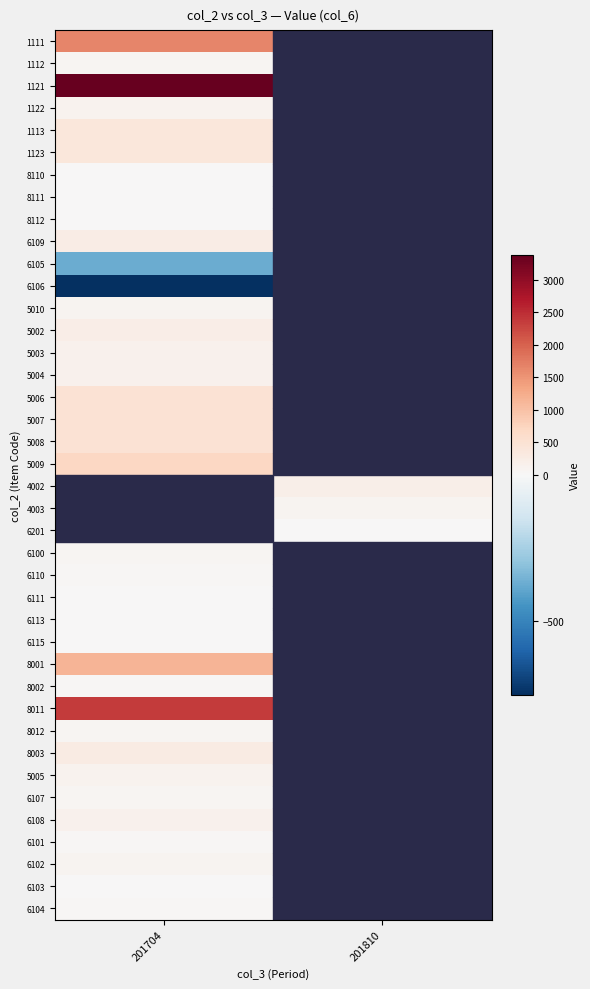

Reading right to left, list all the values displayed in this chart.

1111: 201810=0	201704=1647
1112: 201810=0	201704=54
1121: 201810=0	201704=3377
1122: 201810=0	201704=111
1113: 201810=0	201704=378
1123: 201810=0	201704=389
8110: 201810=0	201704=5
8111: 201810=0	201704=5
8112: 201810=0	201704=5
6109: 201810=0	201704=240
6105: 201810=0	201704=-376
6106: 201810=0	201704=-752
5010: 201810=0	201704=100
5002: 201810=0	201704=225
5003: 201810=0	201704=150
5004: 201810=0	201704=150
5006: 201810=0	201704=480
5007: 201810=0	201704=480
5008: 201810=0	201704=480
5009: 201810=0	201704=700
4002: 201810=200	201704=0
4003: 201810=100	201704=0
6201: 201810=5	201704=0
6100: 201810=0	201704=59
6110: 201810=0	201704=43
6111: 201810=0	201704=23
6113: 201810=0	201704=23
6115: 201810=0	201704=23
8001: 201810=0	201704=1153
8002: 201810=0	201704=38
8011: 201810=0	201704=2364
8012: 201810=0	201704=78
8003: 201810=0	201704=265
5005: 201810=0	201704=120
6107: 201810=0	201704=72
6108: 201810=0	201704=144
6101: 201810=0	201704=48
6102: 201810=0	201704=96
6103: 201810=0	201704=24
6104: 201810=0	201704=48